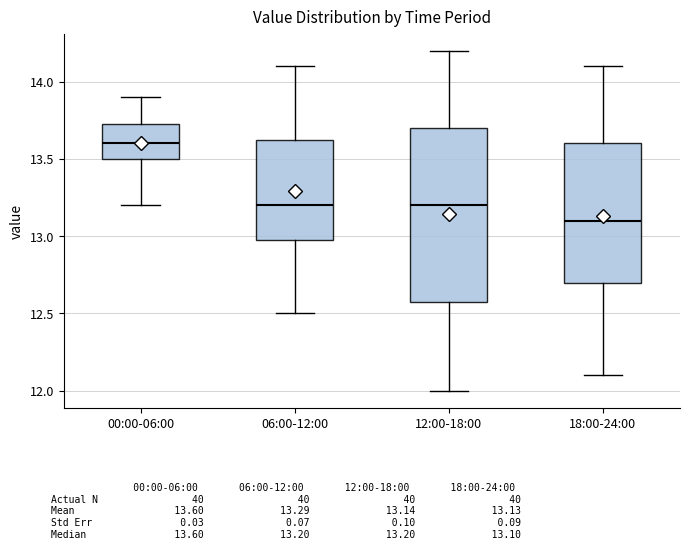

Which box has the lowest median line?

18:00-24:00